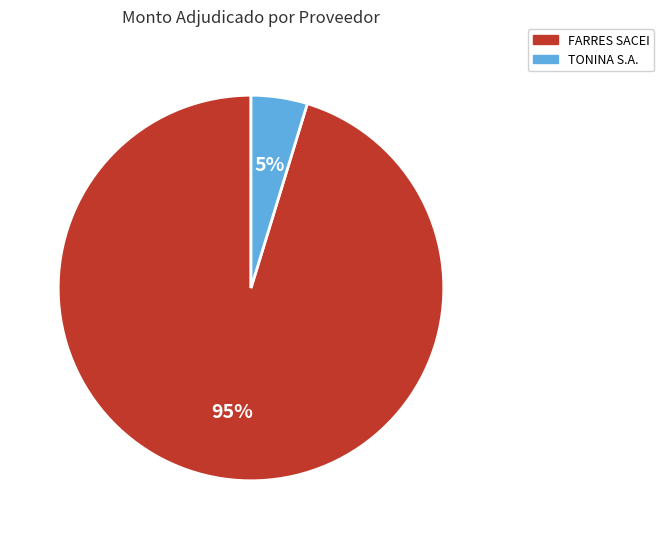

What percentage is the FARRES SACEI slice, to the nearest percent?

95%